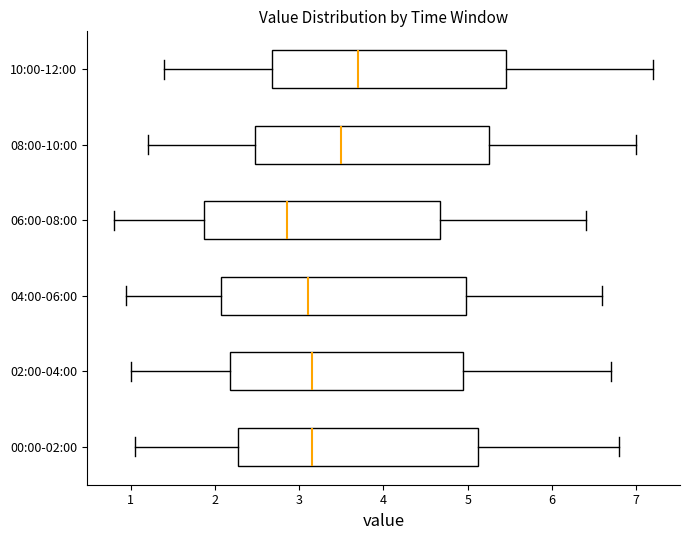

Where is the left edge of the box for 08:00-10:00 on the x-axis? The values are not printed on the chart, so give them approximately, as read against the axis.

2.5